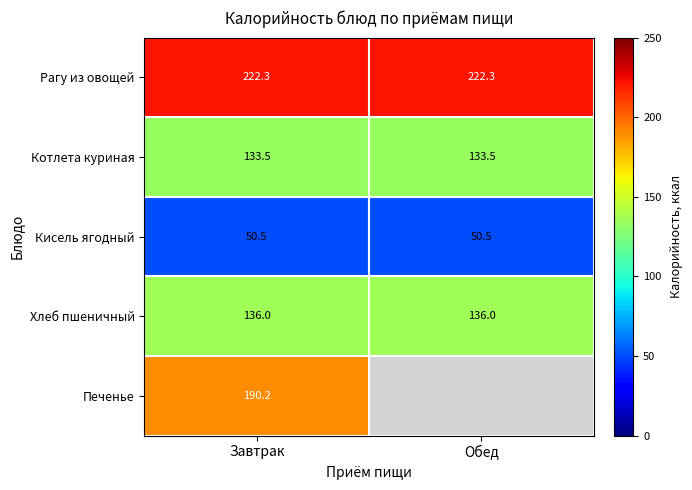

What is the total value across all series at Завтрак?

732.5